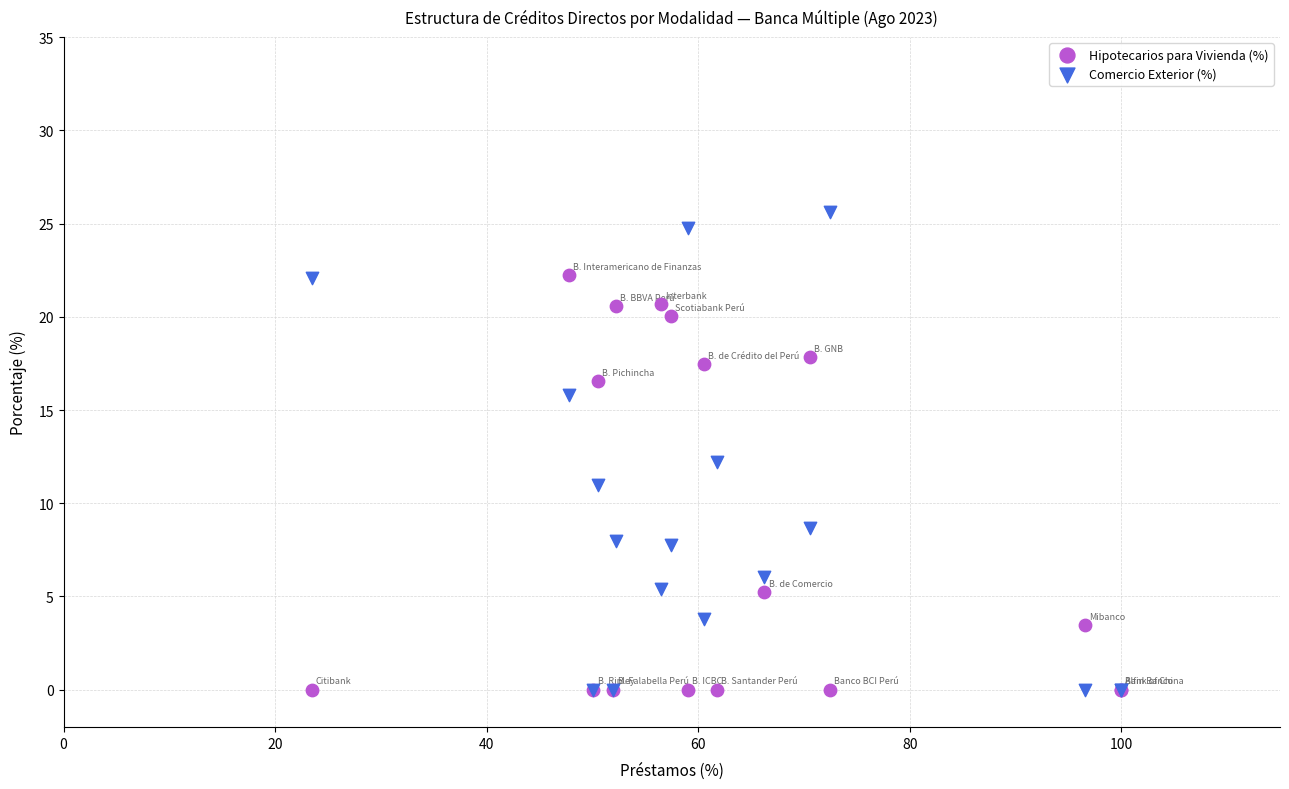

Which series contains the highest Y value?

Comercio Exterior (%)